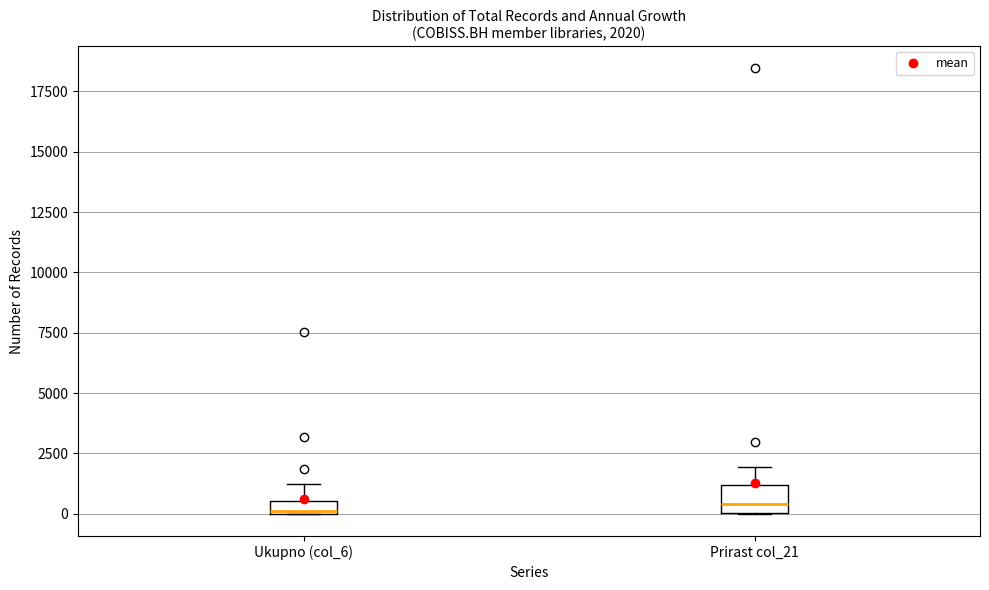

Which box is the tallest, from its lower edge to its upper edge?

Prirast col_21